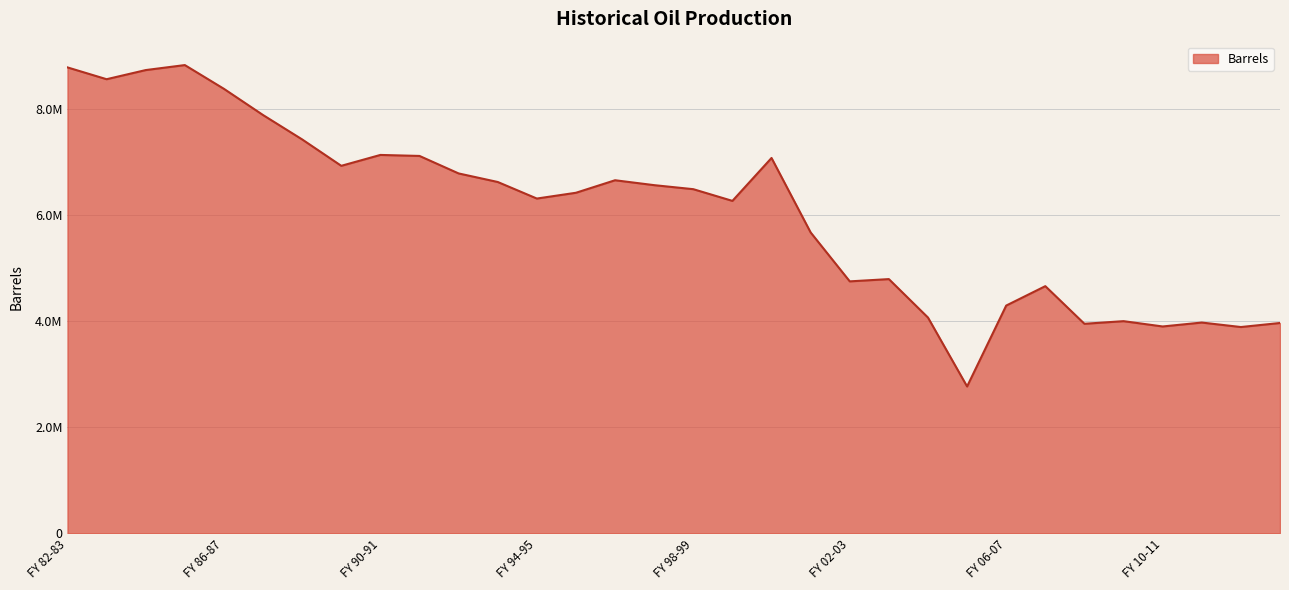

What is the difference between the maximum and minimum values?

6058341.5